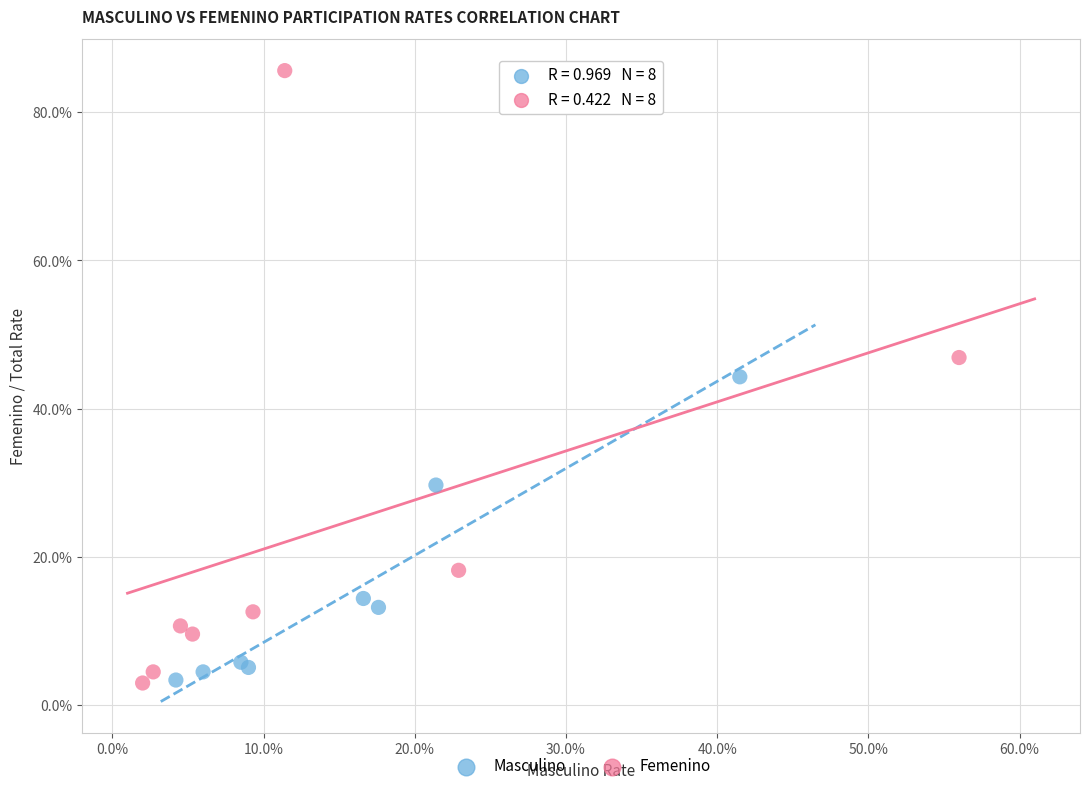

What are all the series names shown in the legend?

Masculino, Femenino